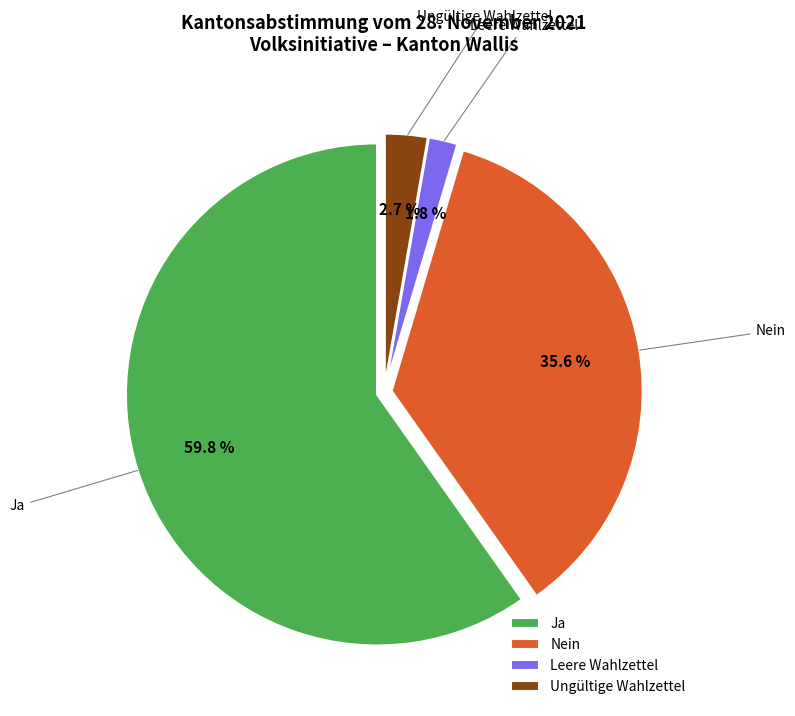

Combined, do Ungültige Wahlzettel and Ja account for over 50%?

Yes